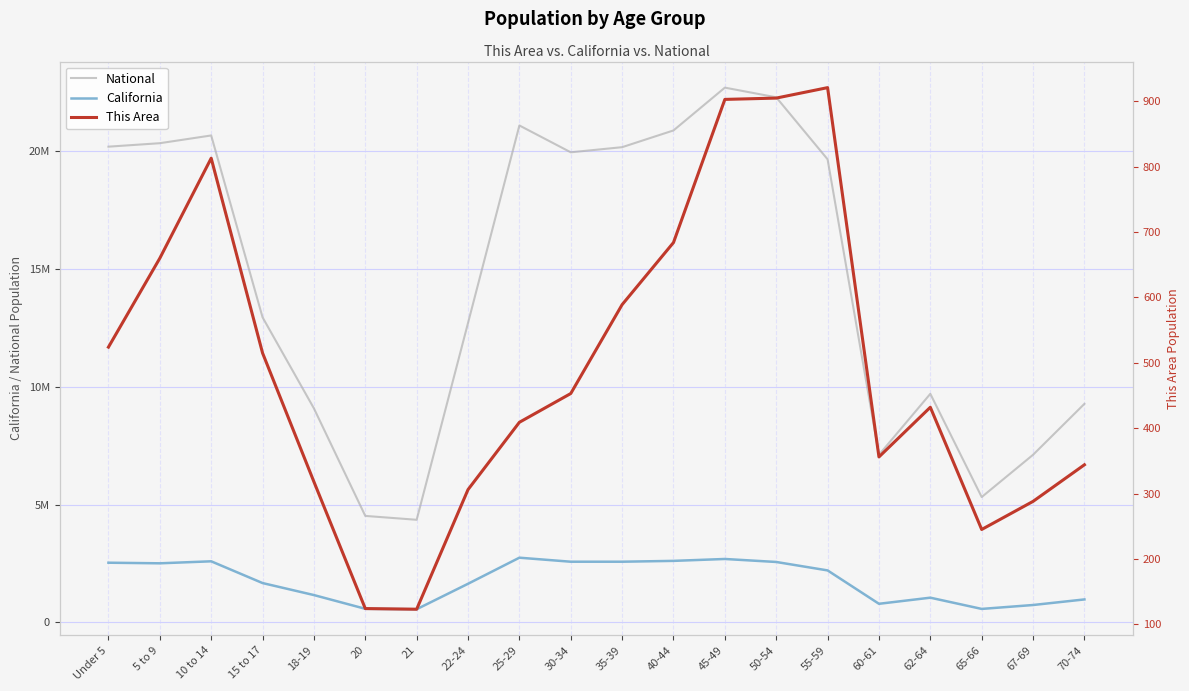

Between 22-24 and 60-61, which series saw the biggest shift?

National